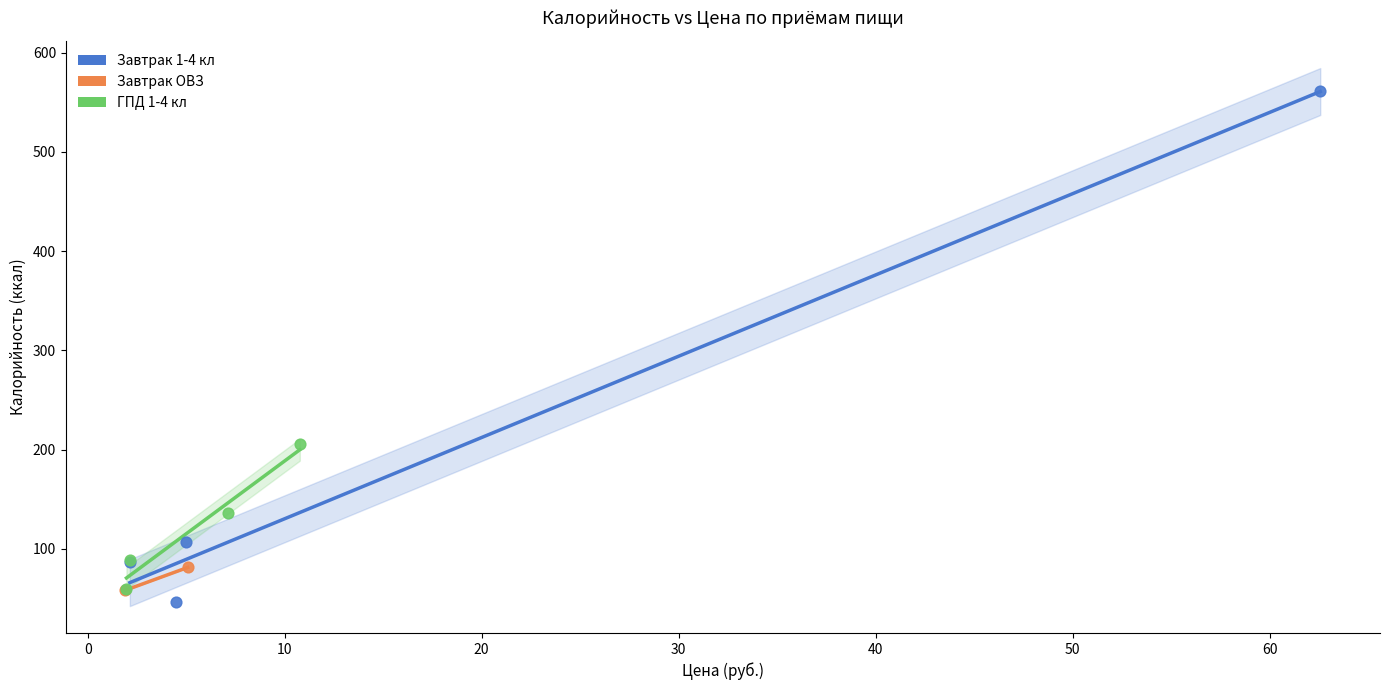

Which series has the largest Y range (max minus min)?

Завтрак 1-4 кл